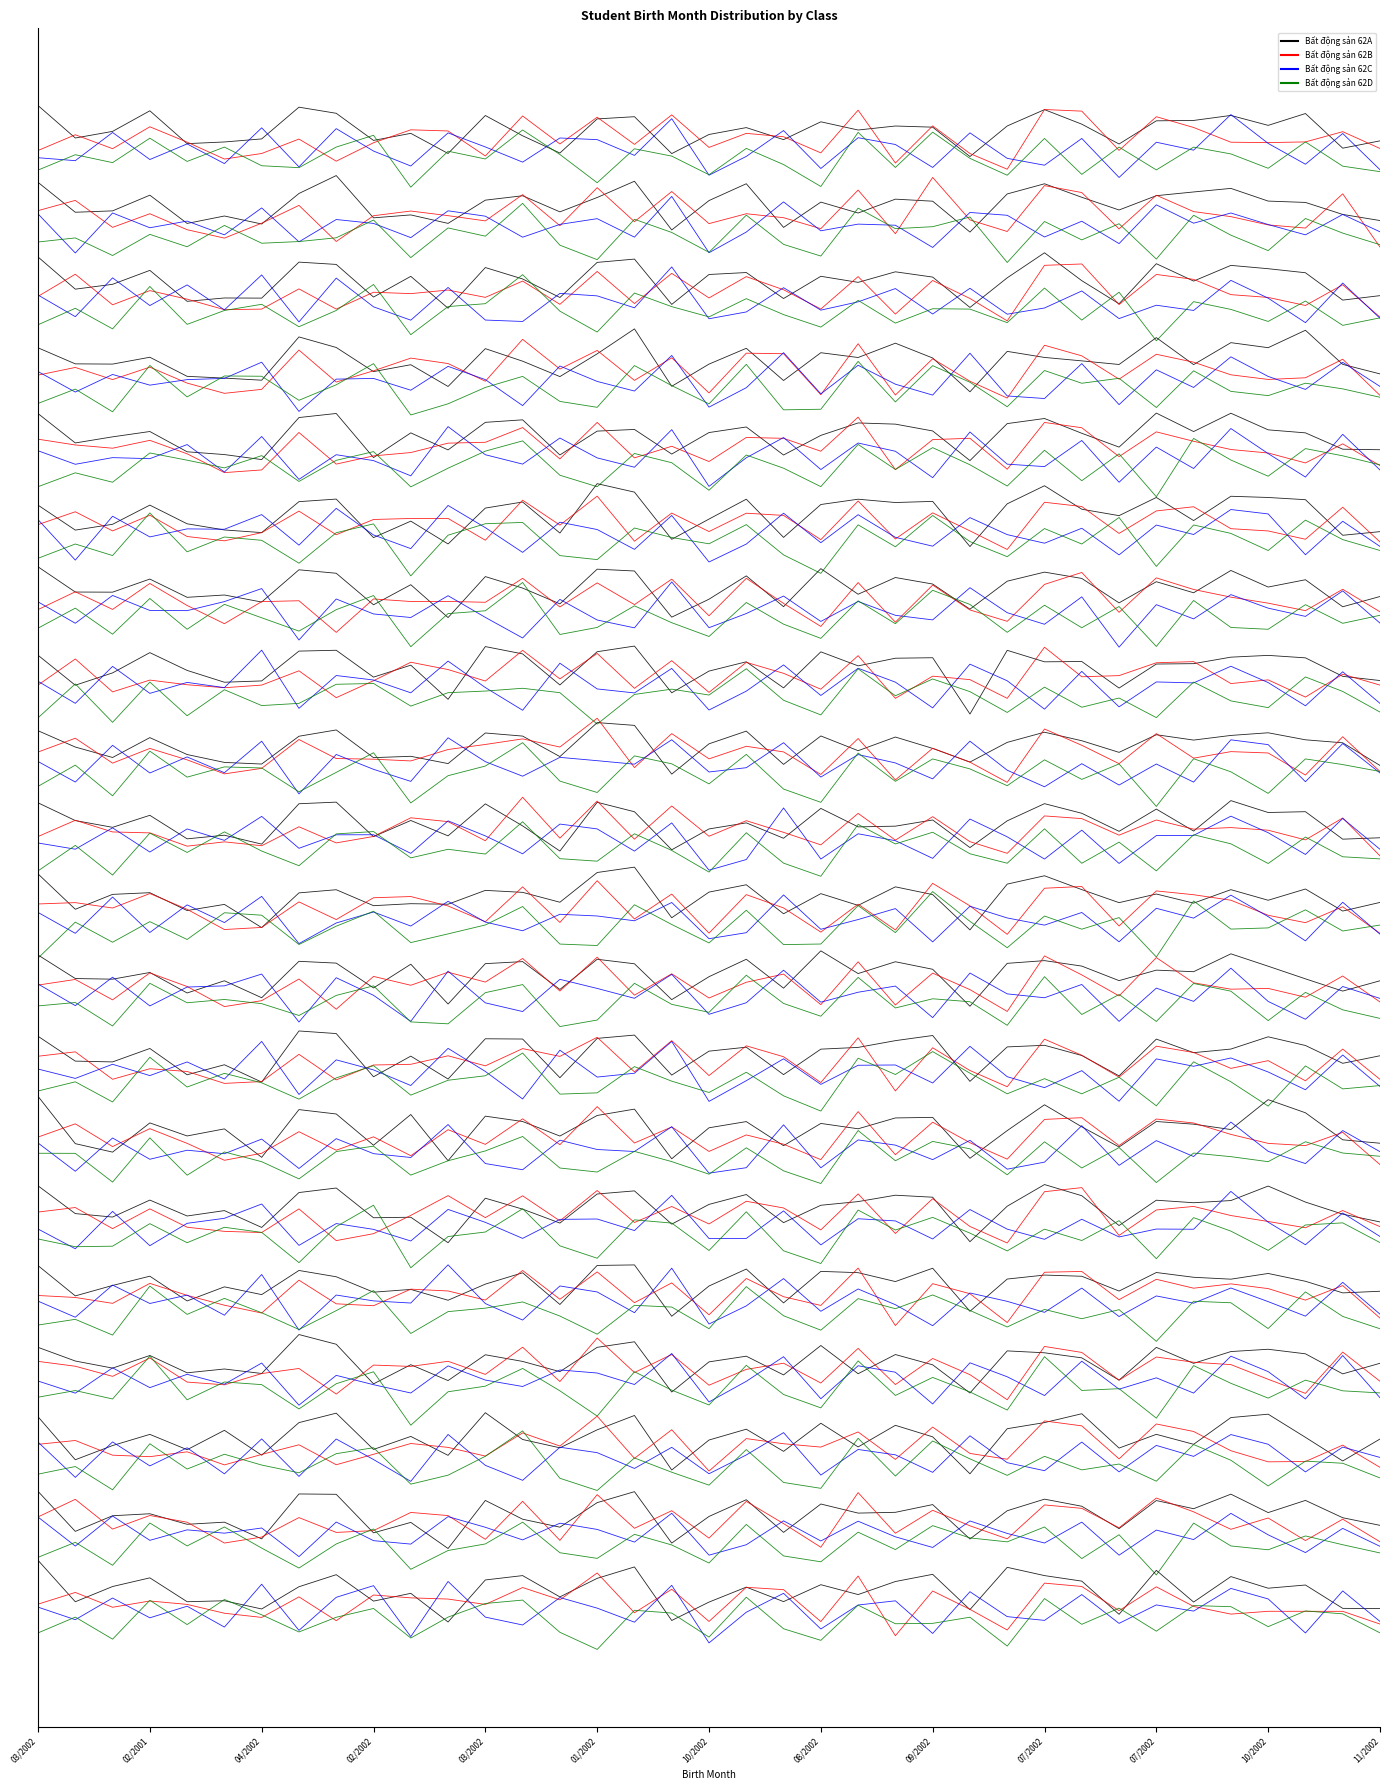

What value does the Bất động sản 62B series have at 35?

-0.2